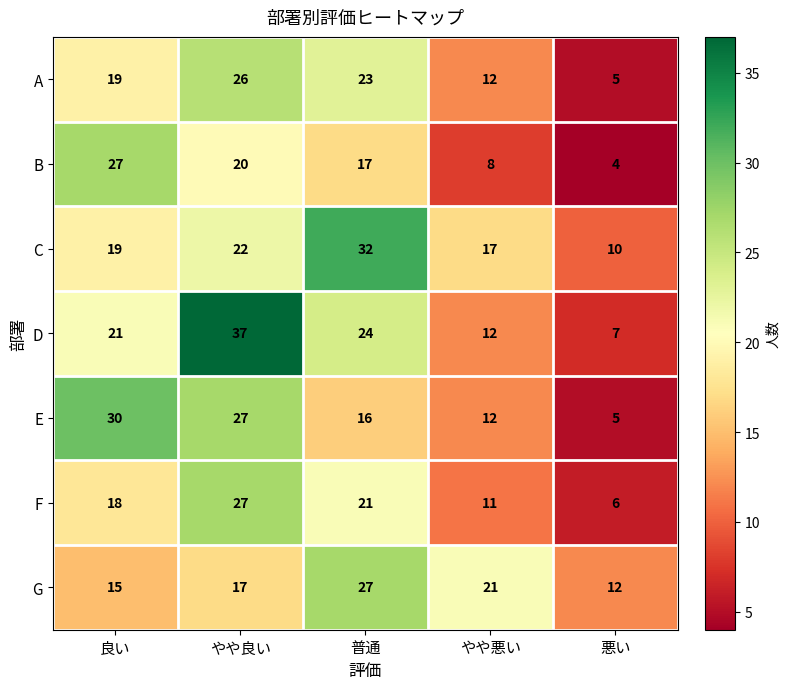

Which series has the largest total across all categories?

D